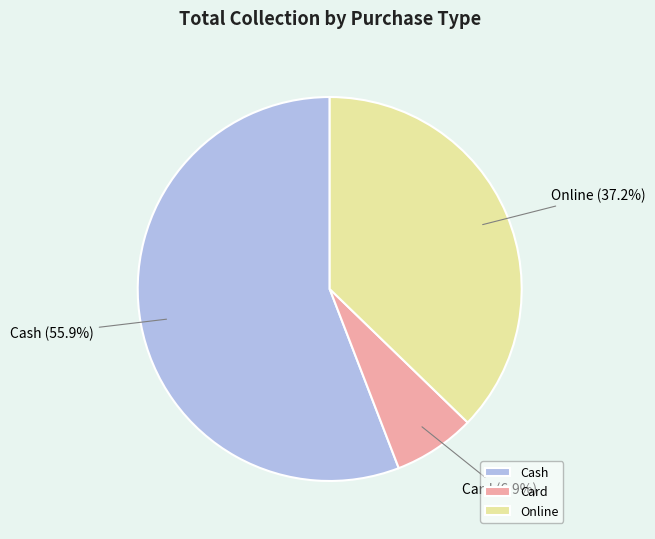

To the nearest percent, what portion does Cash represent?

56%